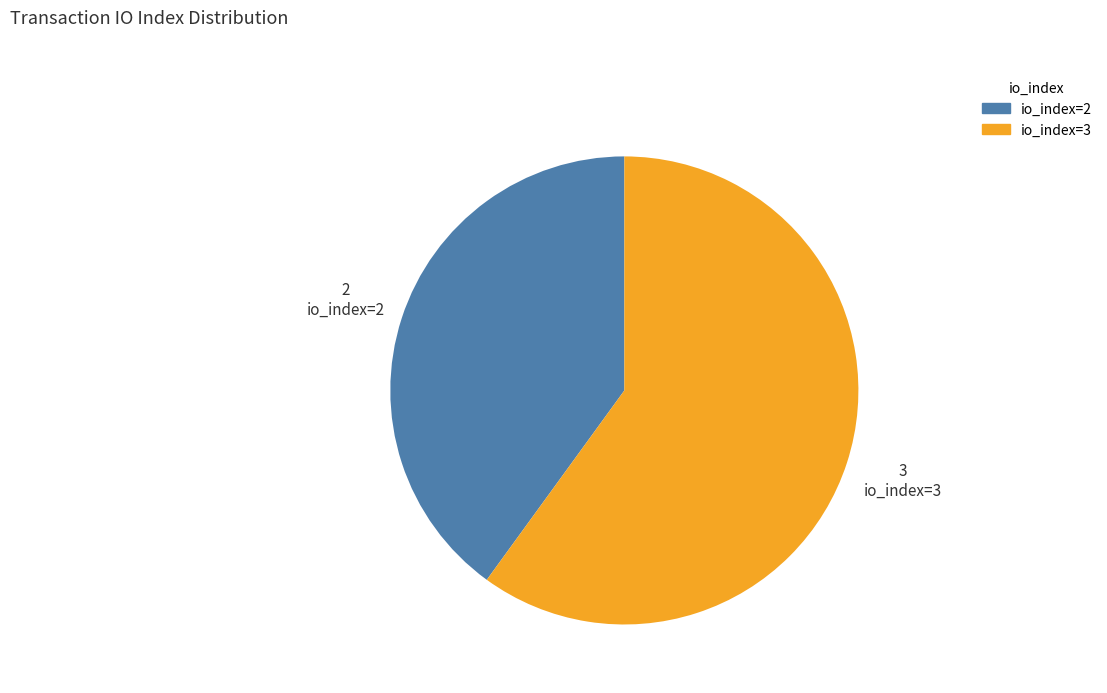

How many slices are in this pie chart?

2